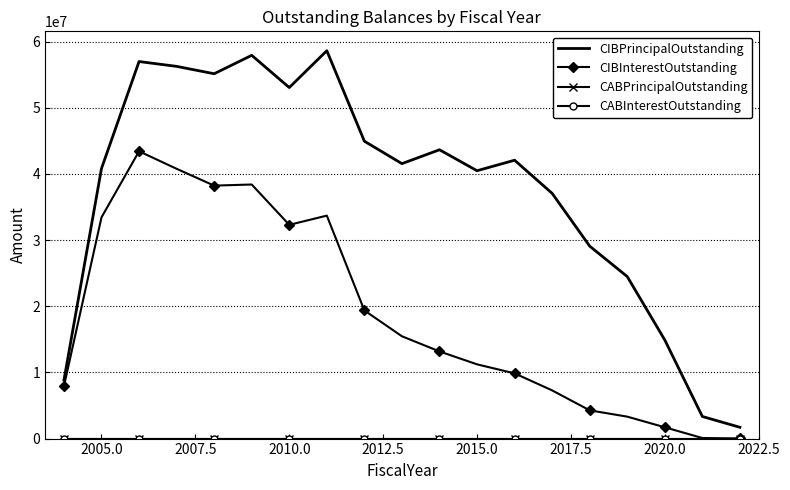

What are all the series names shown in the legend?

CIBPrincipalOutstanding, CIBInterestOutstanding, CABPrincipalOutstanding, CABInterestOutstanding